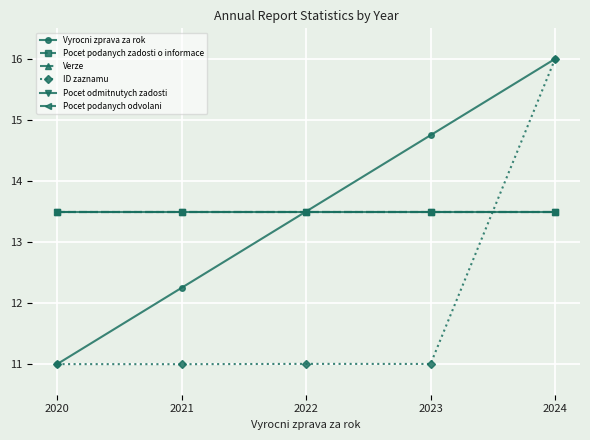

Does the chart have visible grid lines?

Yes